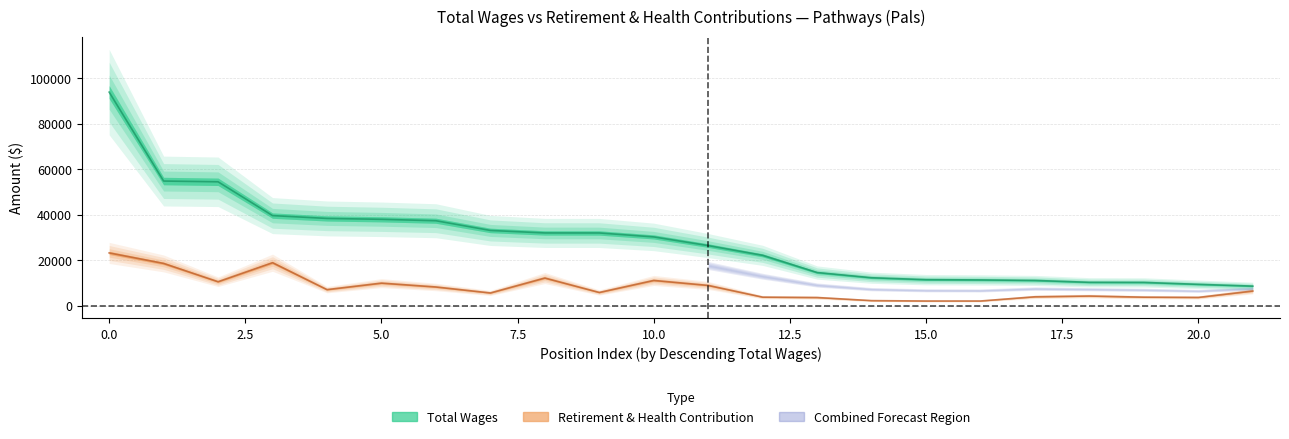

Which series changed the most between 11 and 21?

total_wages